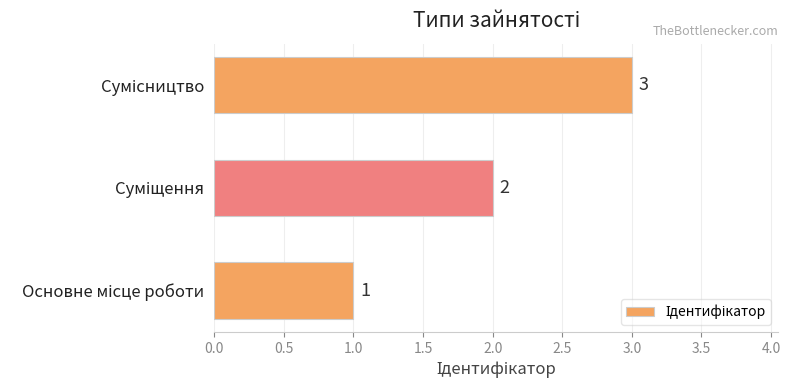

What is the sum of all values?

6